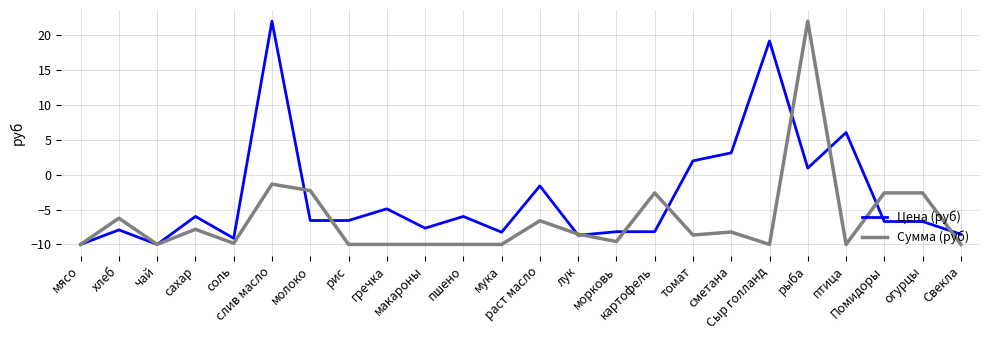

What is the sum of the Цена (руб) values at рис and молоко?

-13.1